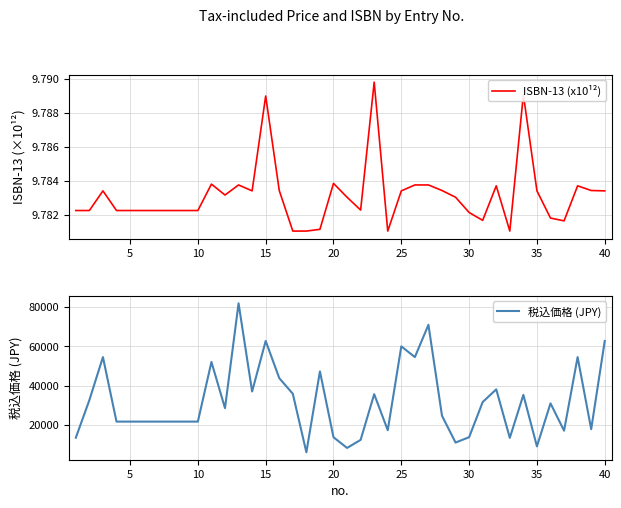

Which series has the largest range (max minus min)?

税込価格 (JPY)